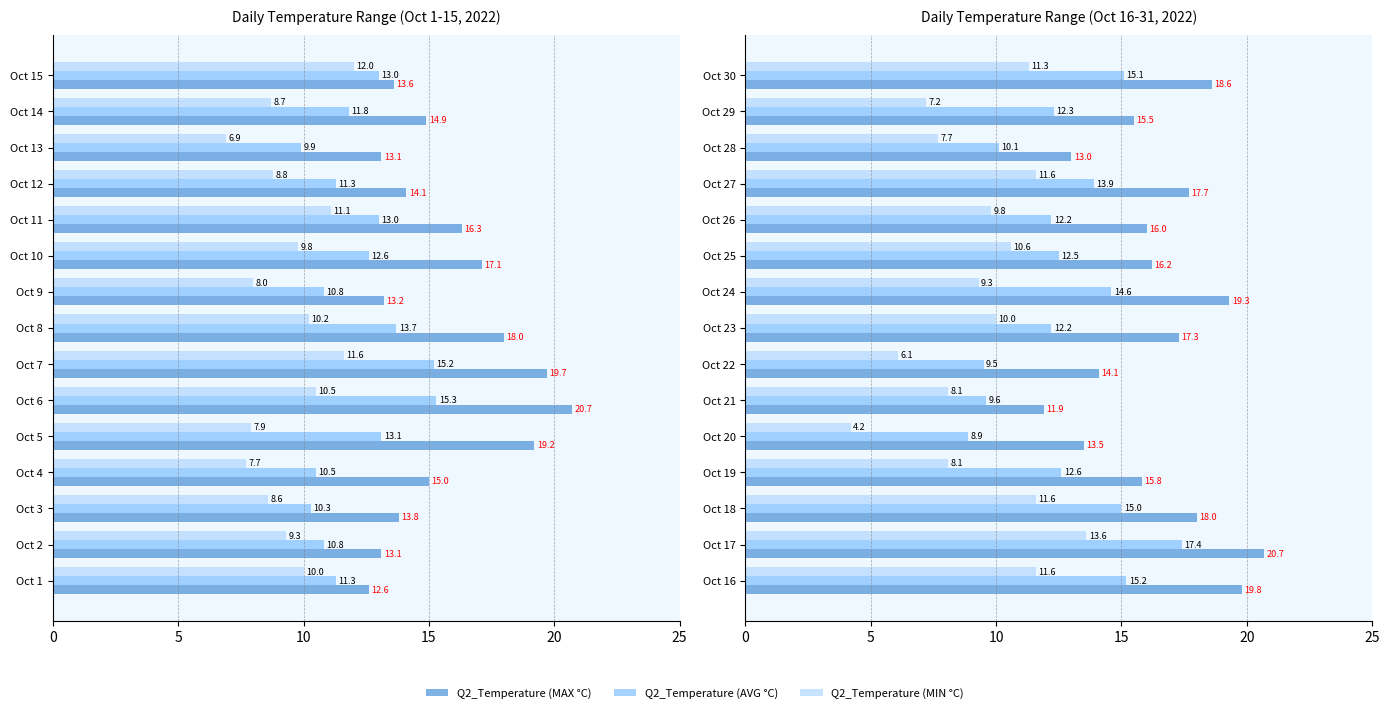

What are all the series names shown in the legend?

Q2_Temperature (MAX °C), Q2_Temperature (AVG °C), Q2_Temperature (MIN °C)